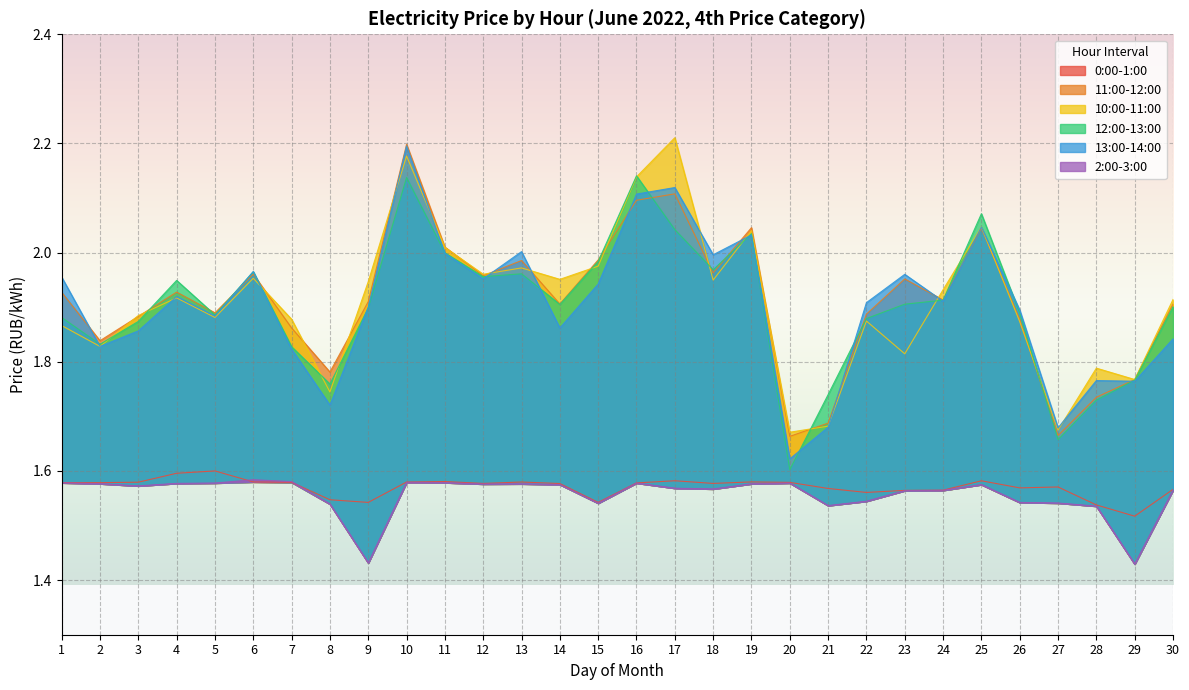

Reading left to right, transcribe all the data shown in this chart.

0:00-1:00: 1.6	1.6	1.6	1.6	1.6	1.6	1.6	1.5	1.5	1.6	1.6	1.6	1.6	1.6	1.5	1.6	1.6	1.6	1.6	1.6	1.6	1.6	1.6	1.6	1.6	1.6	1.6	1.5	1.5	1.6
11:00-12:00: 1.9	1.8	1.9	1.9	1.9	2.0	1.9	1.8	1.9	2.2	2.0	2.0	2.0	1.9	2.0	2.1	2.1	2.0	2.0	1.7	1.7	1.9	2.0	1.9	2.0	1.9	1.7	1.7	1.8	1.9
10:00-11:00: 1.9	1.8	1.9	1.9	1.9	2.0	1.9	1.7	1.9	2.2	2.0	2.0	2.0	2.0	2.0	2.1	2.2	1.9	2.0	1.7	1.7	1.9	1.8	1.9	2.0	1.9	1.7	1.8	1.8	1.9
12:00-13:00: 1.9	1.8	1.9	1.9	1.9	2.0	1.8	1.8	1.9	2.1	2.0	2.0	2.0	1.9	2.0	2.1	2.0	2.0	2.0	1.6	1.7	1.9	1.9	1.9	2.1	1.9	1.7	1.7	1.8	1.9
13:00-14:00: 2.0	1.8	1.9	1.9	1.9	2.0	1.8	1.7	1.9	2.2	2.0	2.0	2.0	1.9	1.9	2.1	2.1	2.0	2.0	1.6	1.7	1.9	2.0	1.9	2.0	1.9	1.7	1.8	1.8	1.8
2:00-3:00: 1.6	1.6	1.6	1.6	1.6	1.6	1.6	1.5	1.4	1.6	1.6	1.6	1.6	1.6	1.5	1.6	1.6	1.6	1.6	1.6	1.5	1.5	1.6	1.6	1.6	1.5	1.5	1.5	1.4	1.6